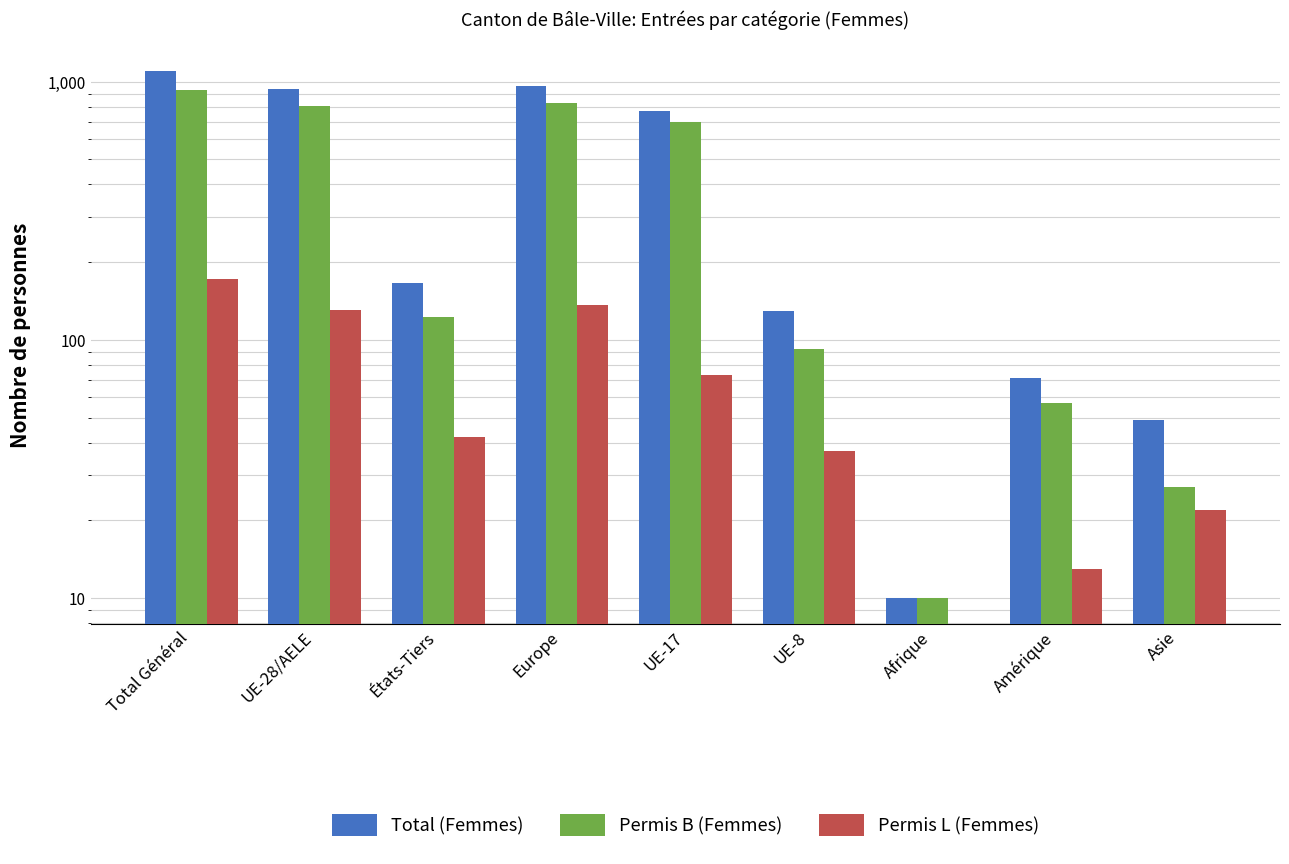

List the series in order of their overall mean, lowest first.

Permis L (Femmes), Permis B (Femmes), Total (Femmes)